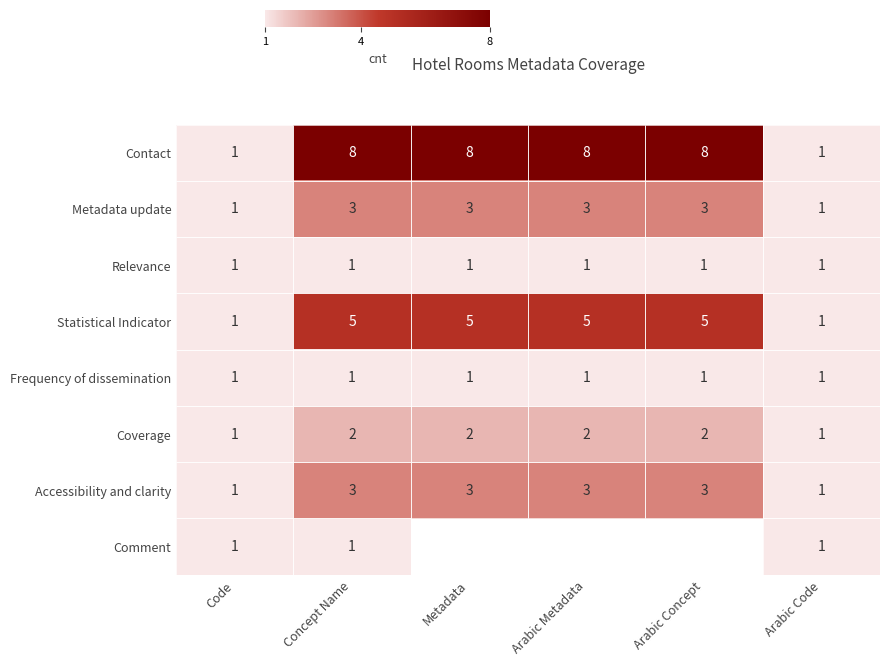

What is the sum of all Coverage values?

10